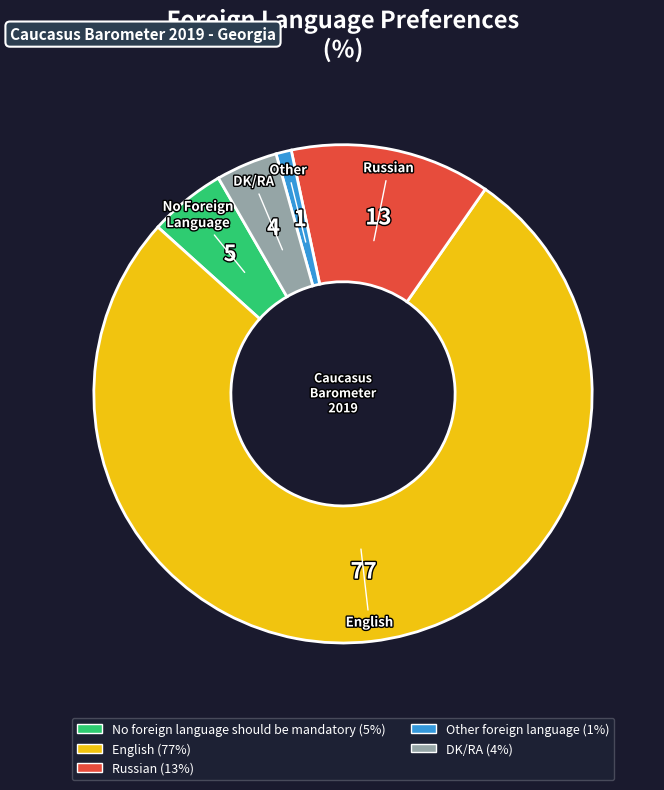

Rank the categories by value from lowest to highest.

Other foreign language, DK/RA, No foreign language should be mandatory, Russian, English